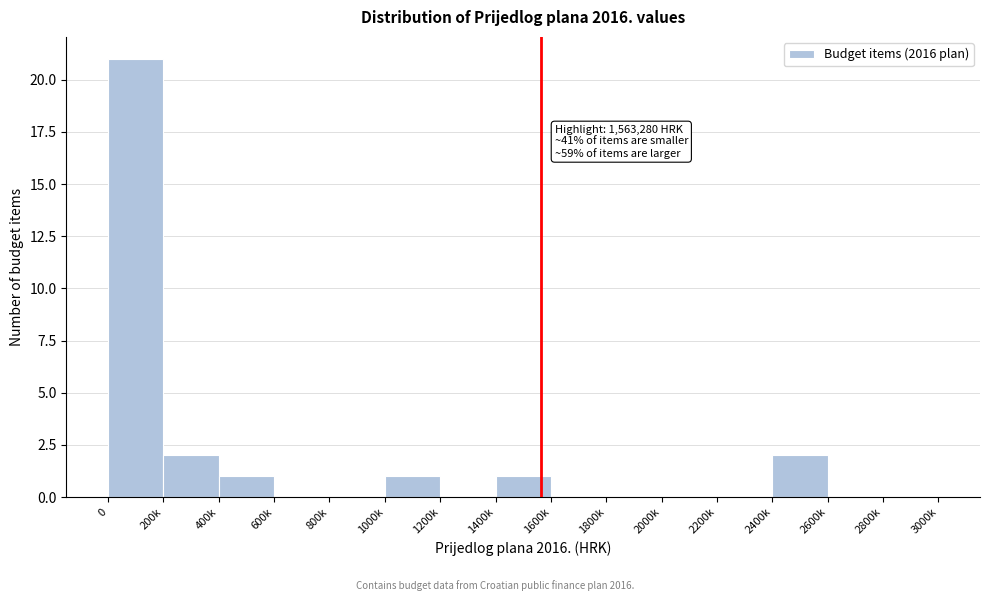

Reading right to left, list all the values displayed in this chart.

2800k=0	2600k=0	2400k=2	2200k=0	2000k=0	1800k=0	1600k=0	1400k=1	1200k=0	1000k=1	800k=0	600k=0	400k=1	200k=2	0=21